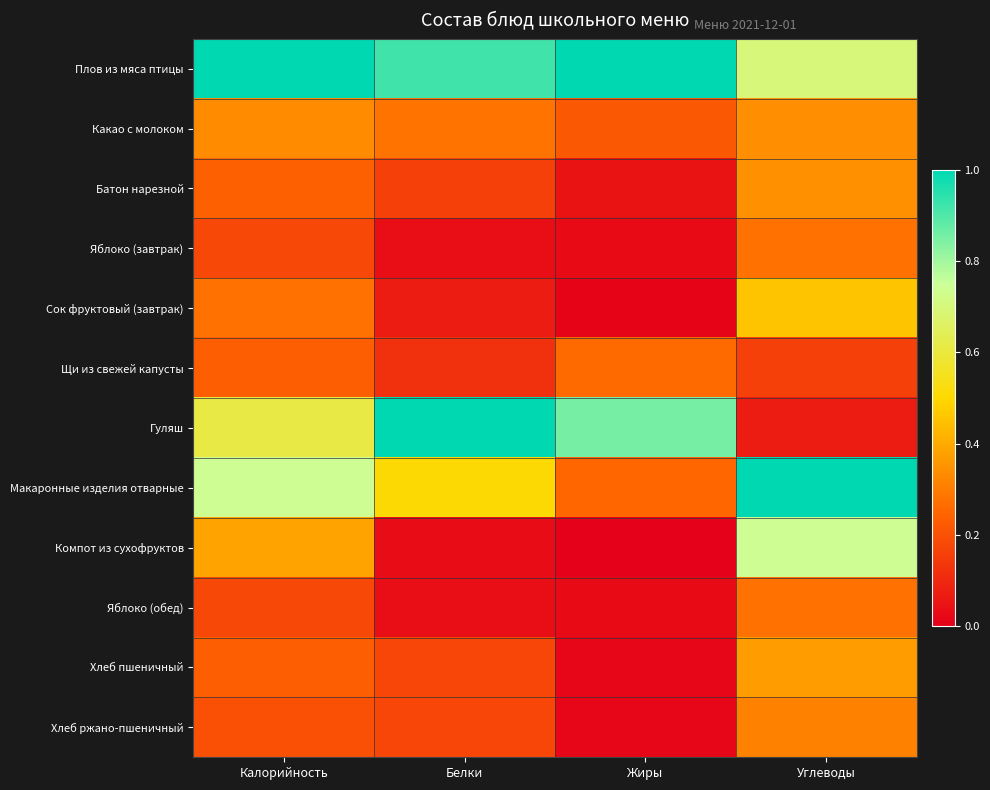

At how many categories does at least one series exceed 0?

4